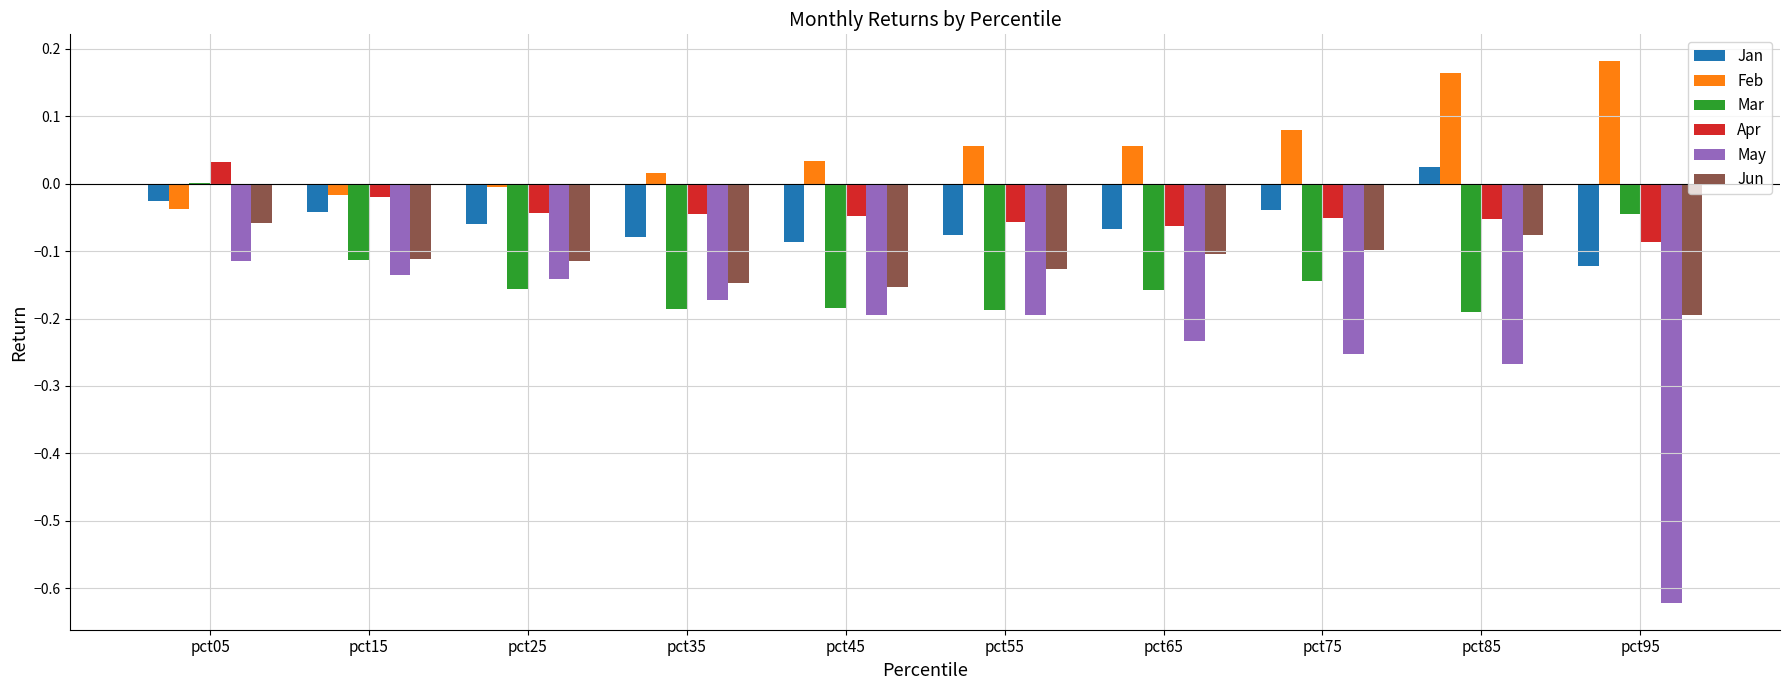

How many groups of bars are there?

10